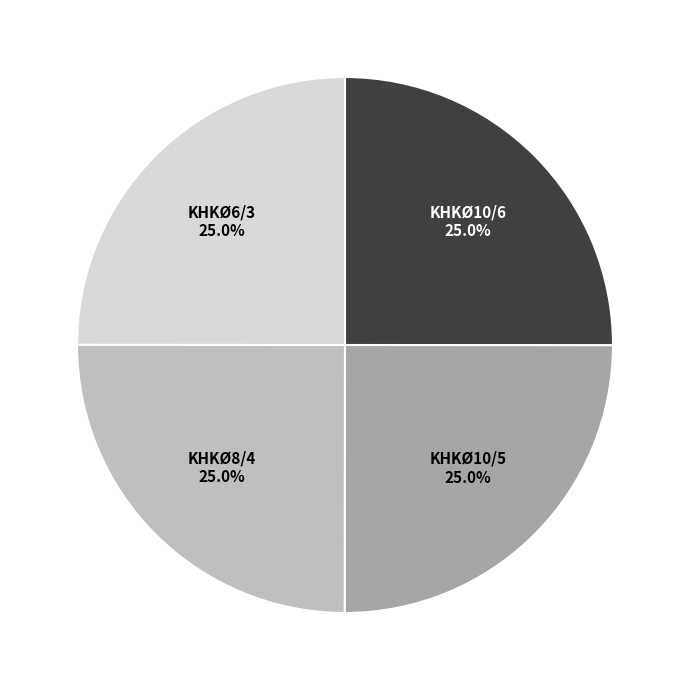

Approximately how many times larger is the value at KHKØ10/6 compared to KHKØ6/3?

1.0